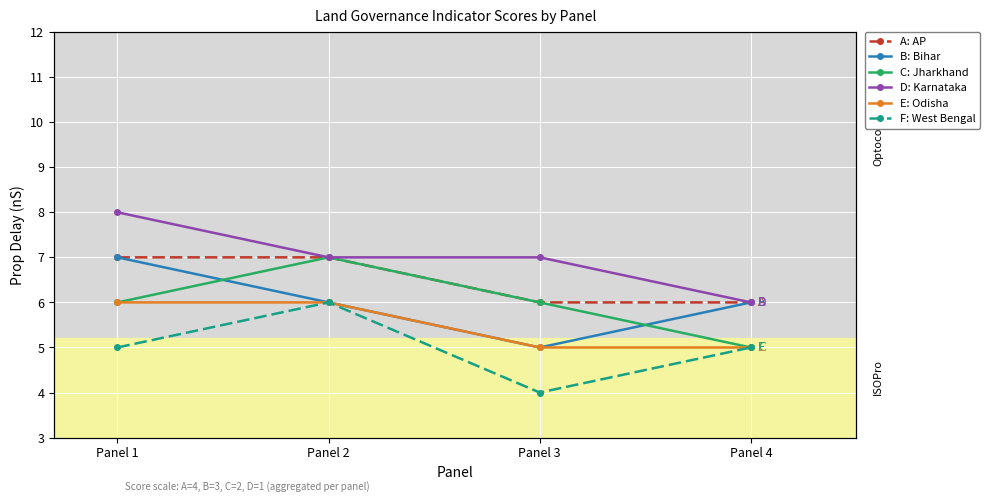

What value does the C: Jharkhand series have at Panel 4?

5